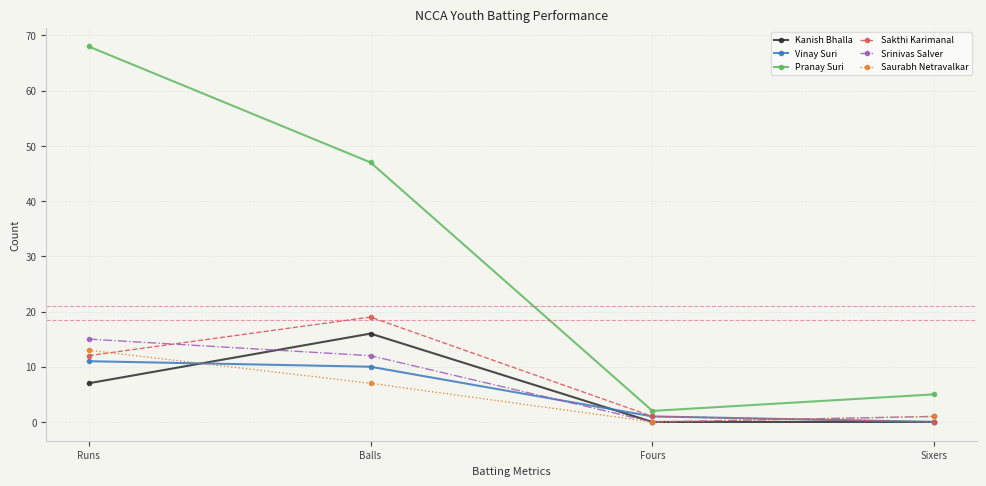

Is the value of Kanish Bhalla at Runs greater than the value of Pranay Suri at Fours?

Yes